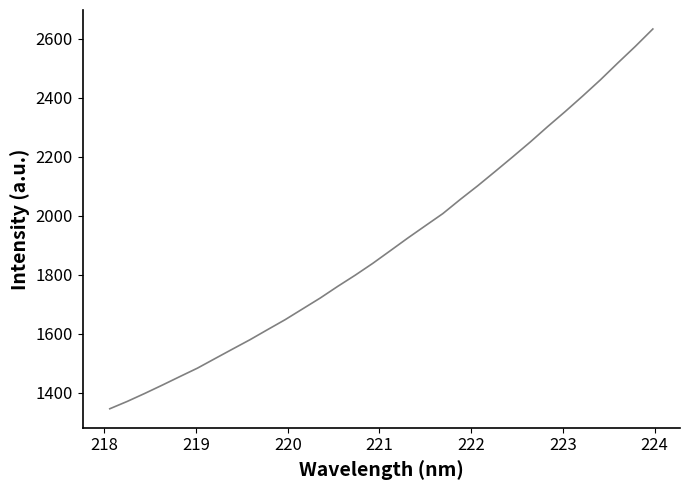

What is the difference between the second highest and minimum values?

1228.0